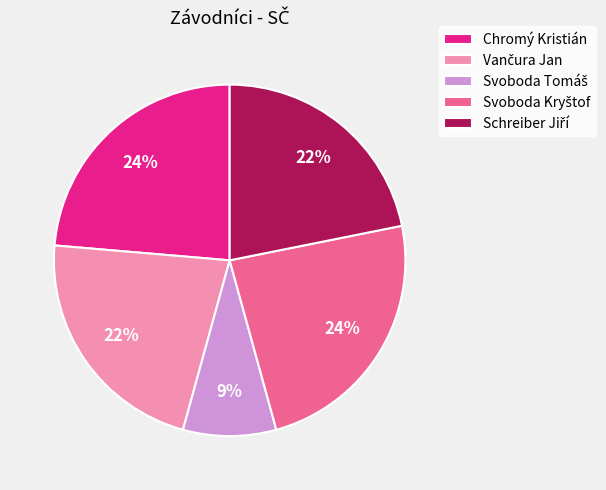

To the nearest percent, what portion does Chromý Kristián represent?

24%